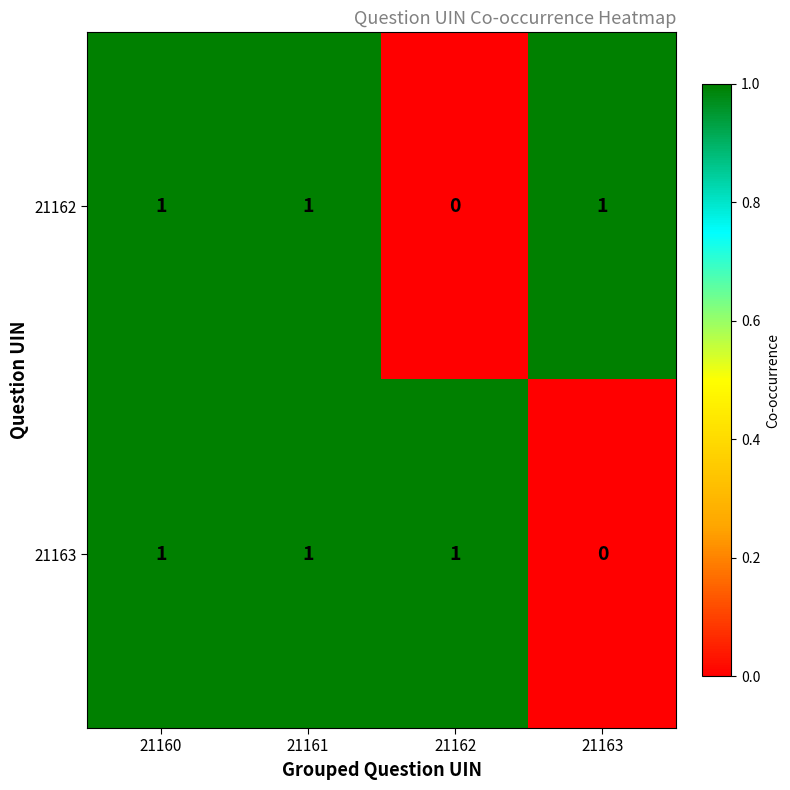

What is the sum of all 21163 values?

3